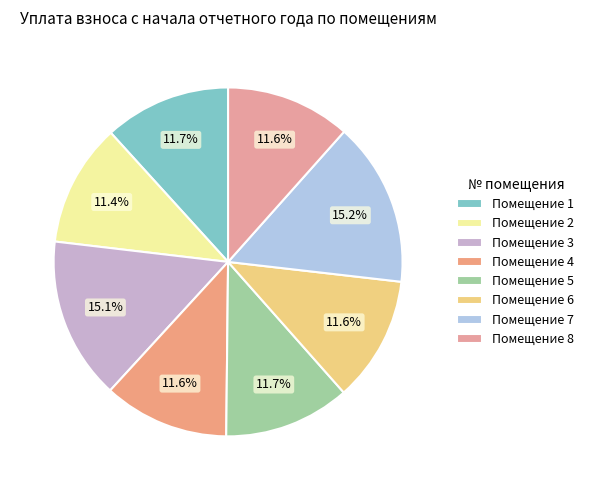

Is there any slice that represents more than half of the pie?

No